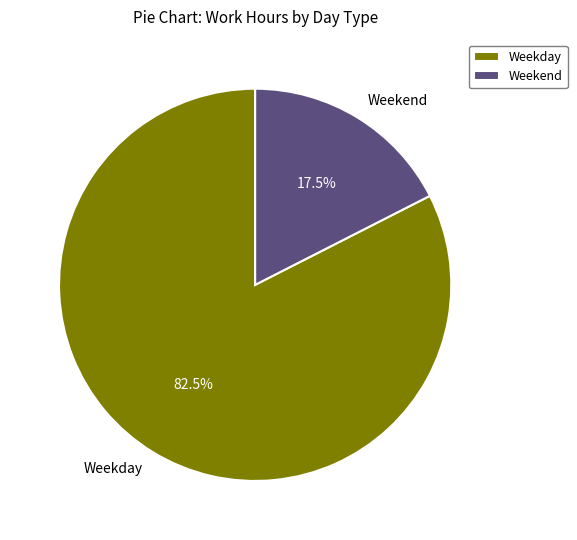

What percentage do Weekend and Weekday together represent?

100.0%